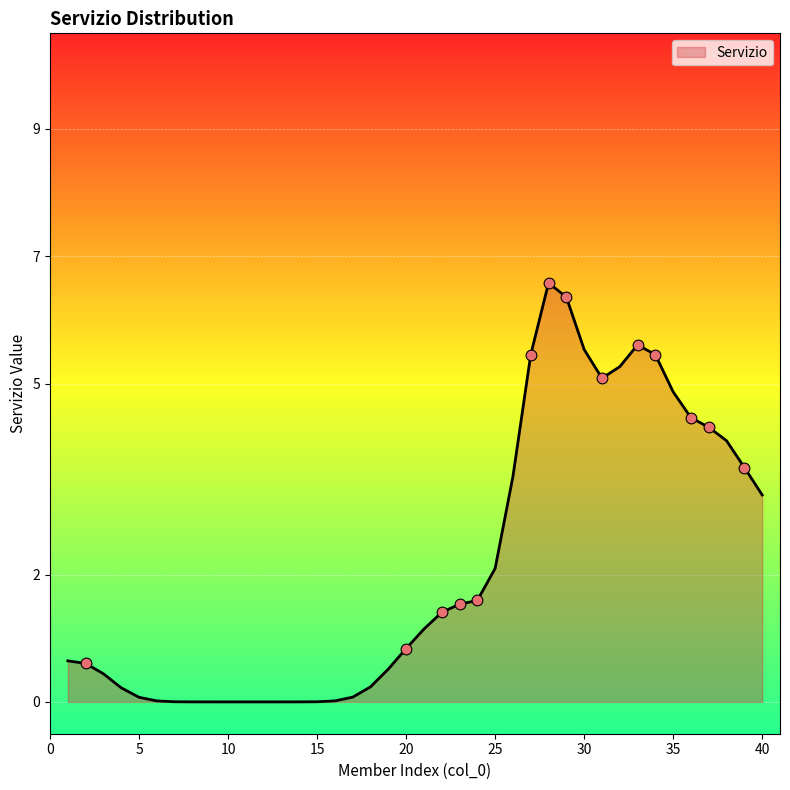

What is the difference between the maximum and minimum values?

6.6